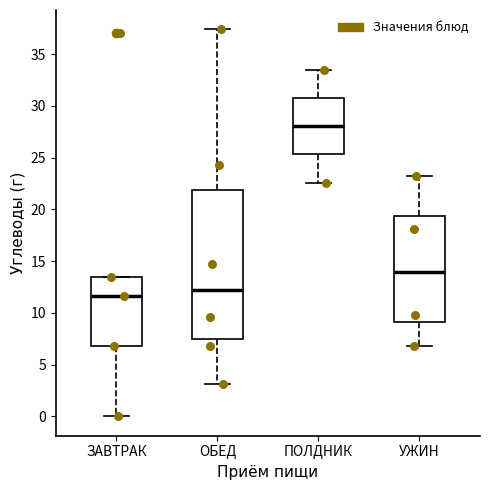

Where is the upper edge of the box for ЗАВТРАК on the y-axis? The values are not printed on the chart, so give them approximately, as read against the axis.

13.5